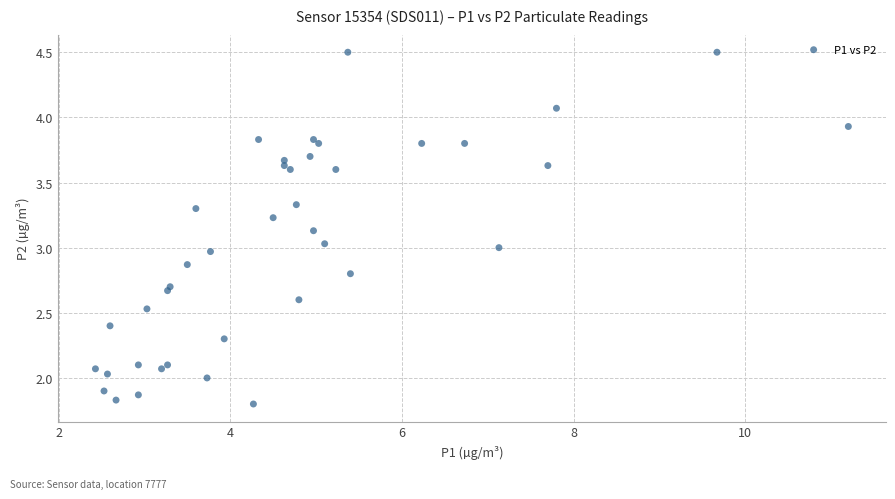

What is the range of X values (max minus min)?

8.8